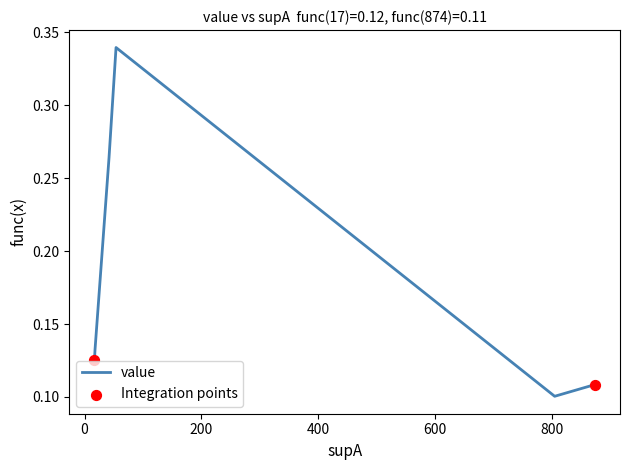

Which series has the widest spread of Y values?

value